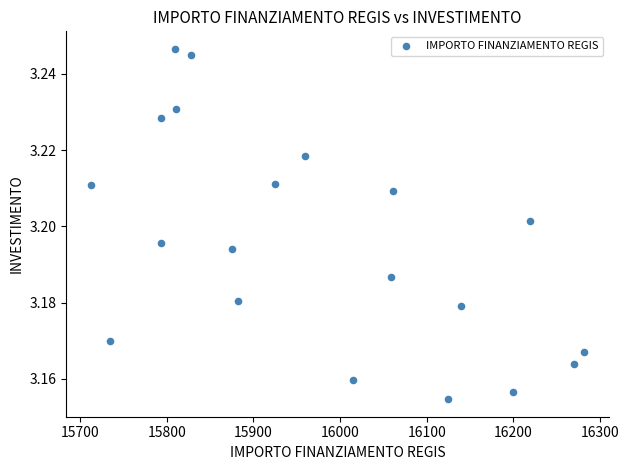

What is the range of X values (max minus min)?

569.6